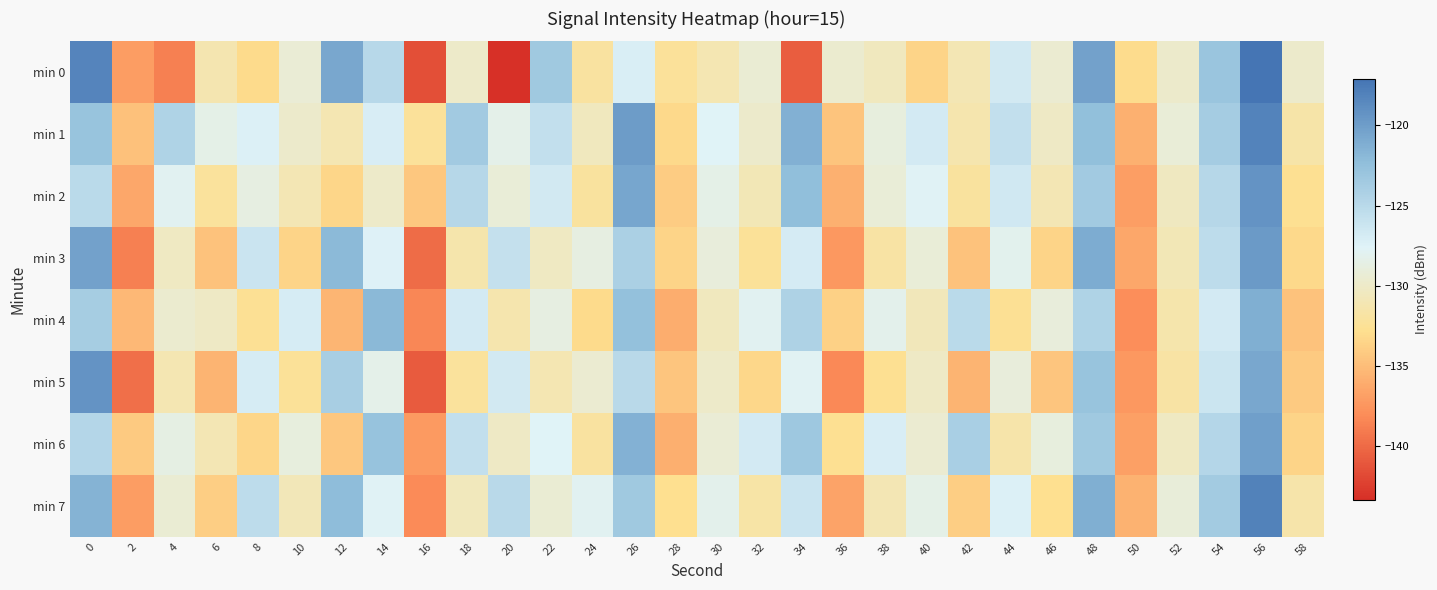

Which series has the widest spread of values?

min 0